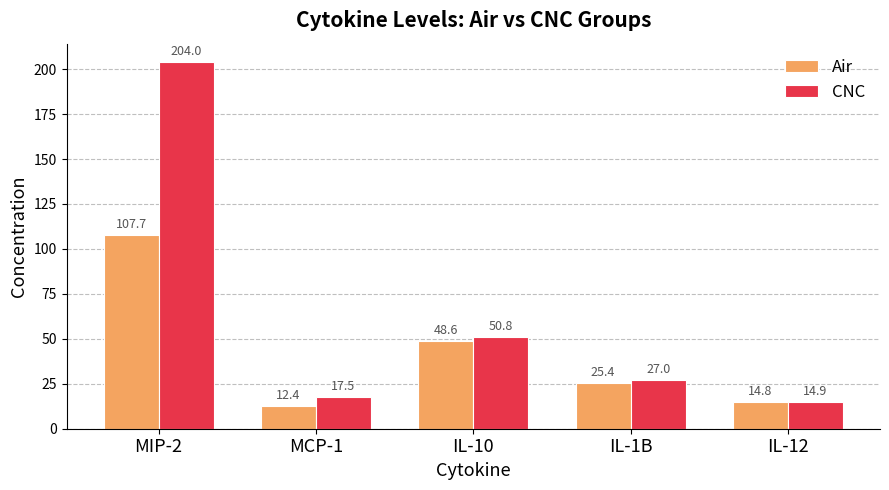

What position from the left is IL-12?

5